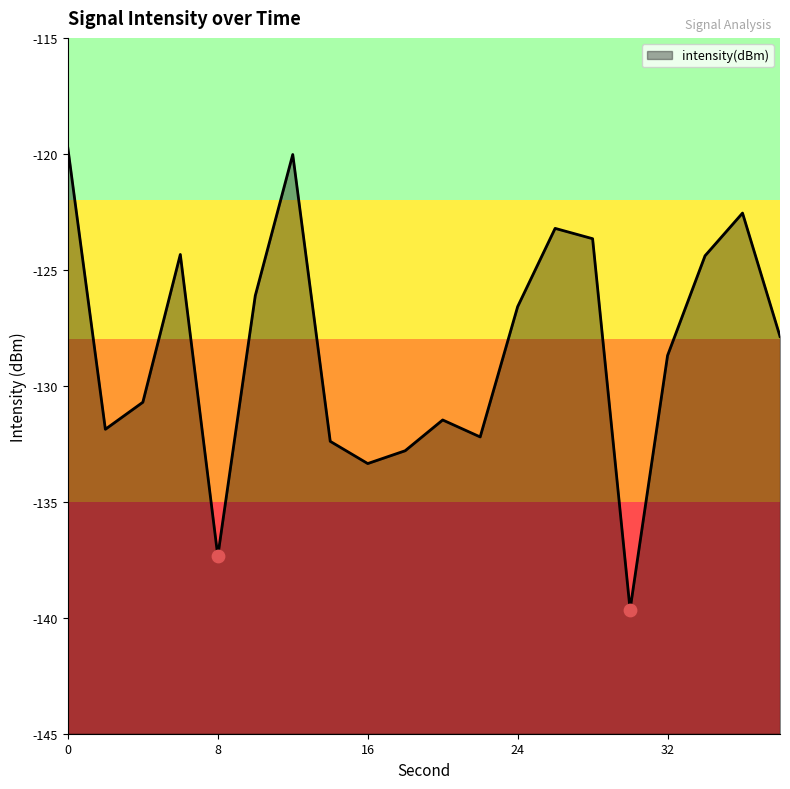

What is the change in value from 12 to 16?

-13.3